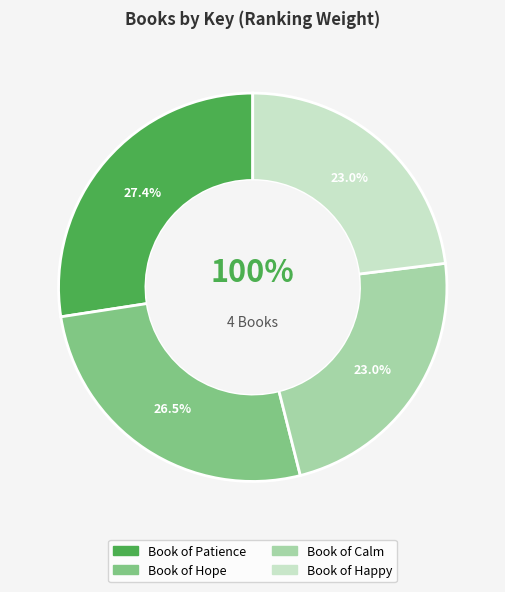

To the nearest percent, what is the combined percentage of Book of Happy and Book of Calm?

46%